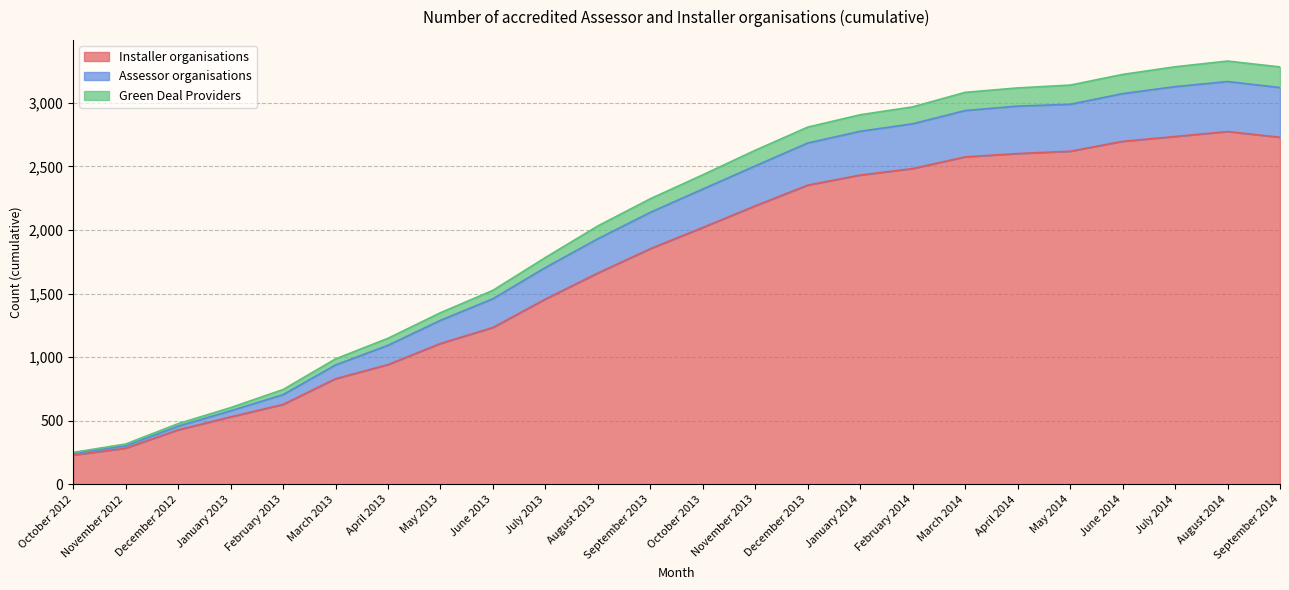

True or false: Green Deal Providers and Assessor organisations intersect in this chart.

False